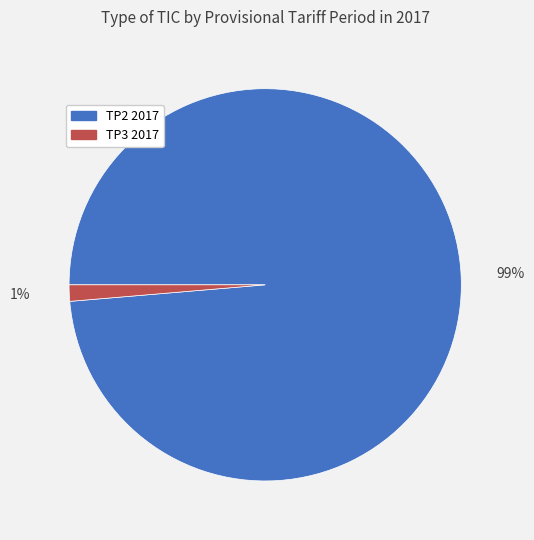

To the nearest percent, what is the average slice percentage?

50%